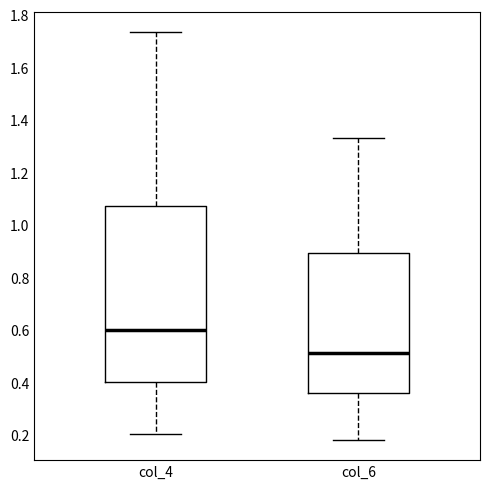

Which box has the lowest median line?

col_6